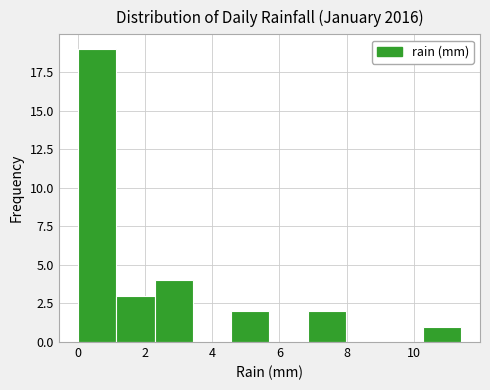

What is the height of the bar covering 2.28 to 3.42 on the x-axis? Neither the bar edges nor the heights are printed on the chart, so give them approximately, as read against the axes.

4